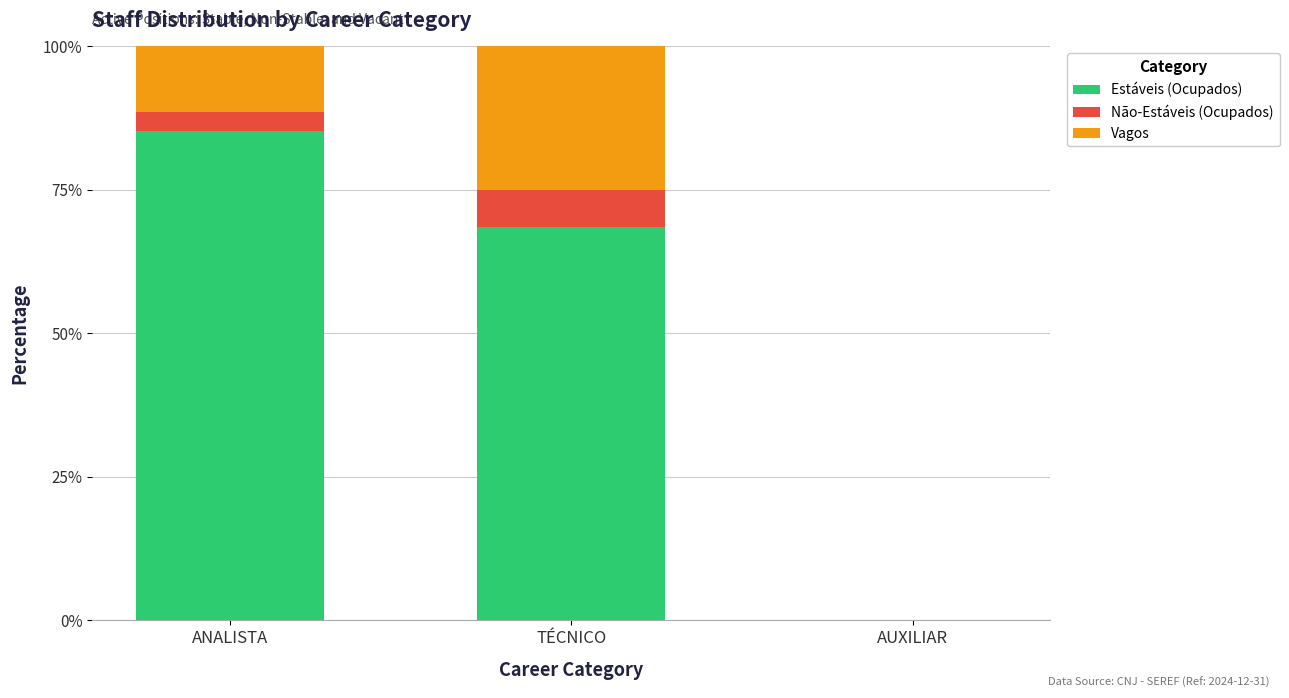

What is the sum of the Estáveis (Ocupados) values at TÉCNICO and ANALISTA?

153.7